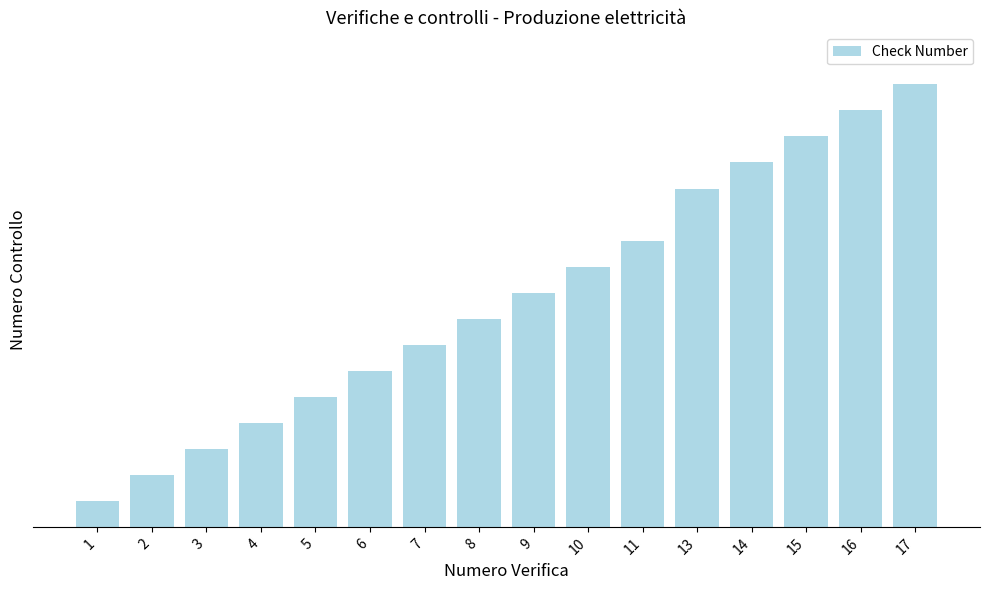

The value at 2 is 2. True or false?

True